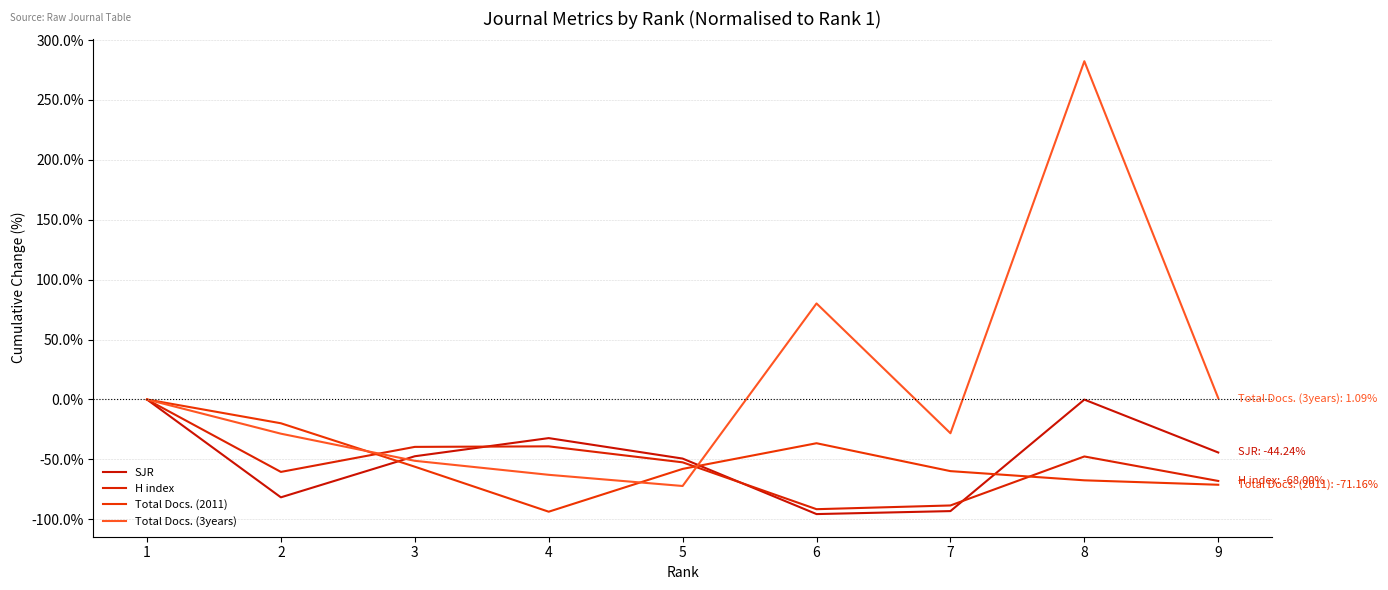

What is the difference between the highest and lowest values at 3?

16.5